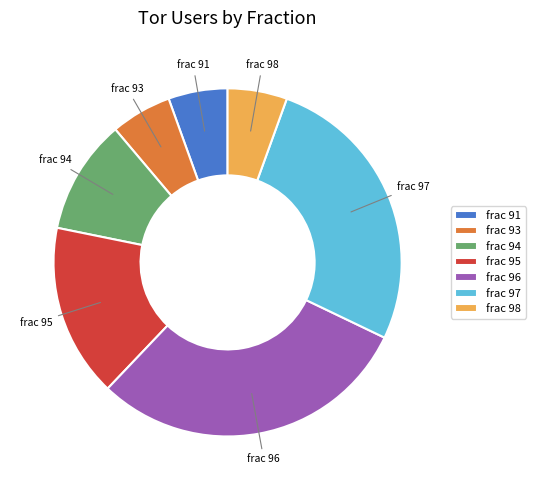

What is the largest slice in the pie chart?

frac 96